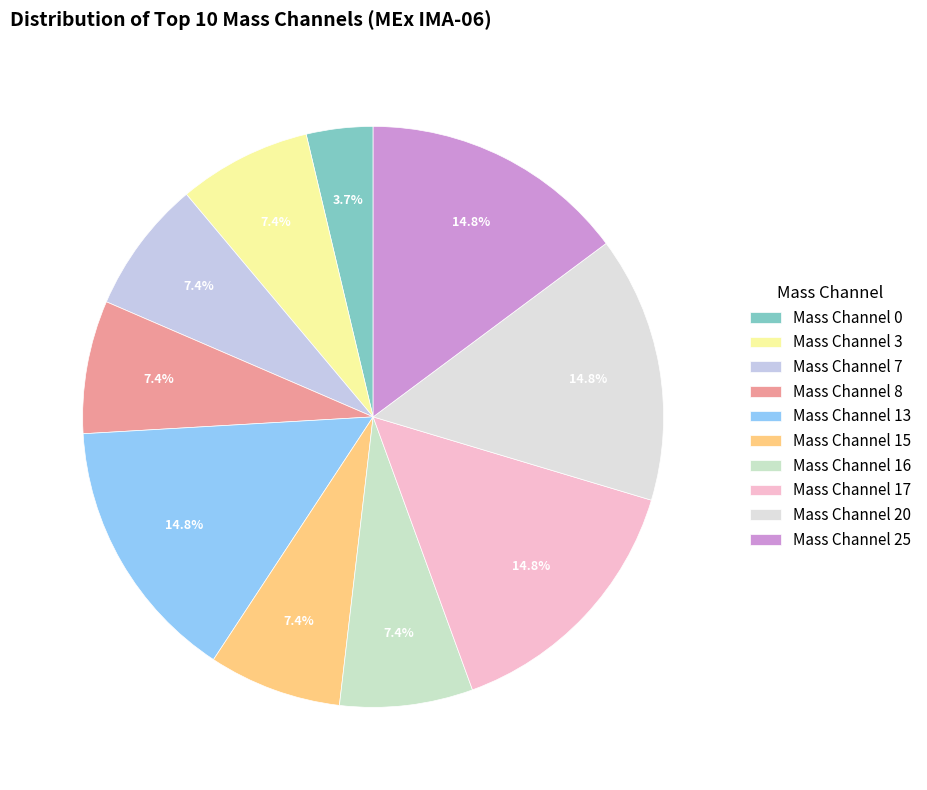

To the nearest percent, what is the combined percentage of Mass Channel 16 and Mass Channel 15?

15%